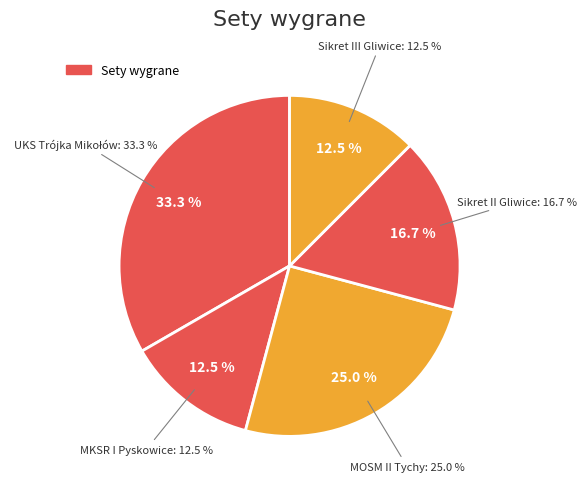

Does any single category account for the majority?

No